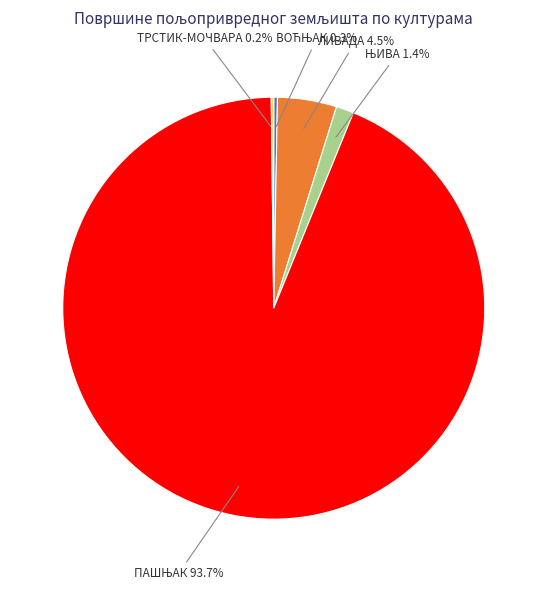

What portion of the pie excludes ЛИВАДА?

95.5%